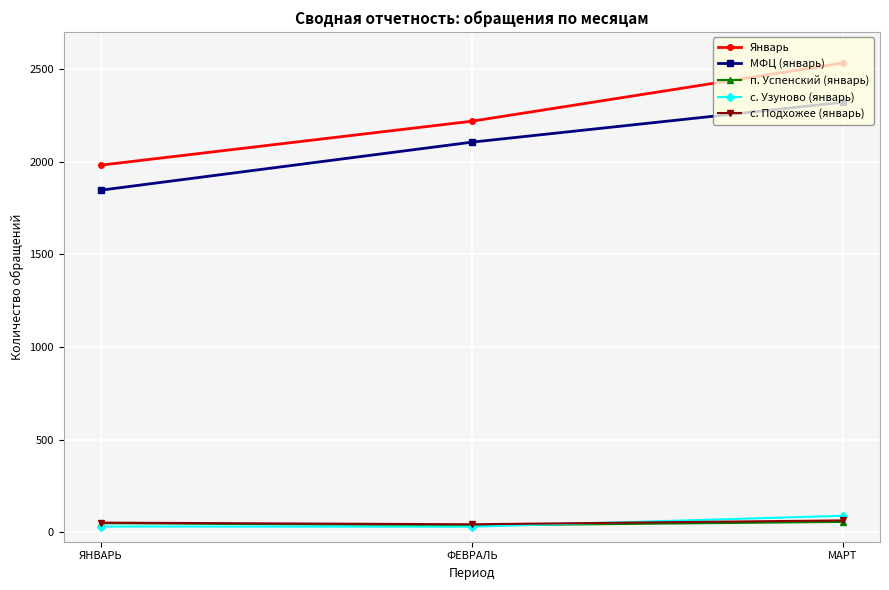

Does the chart have visible grid lines?

Yes